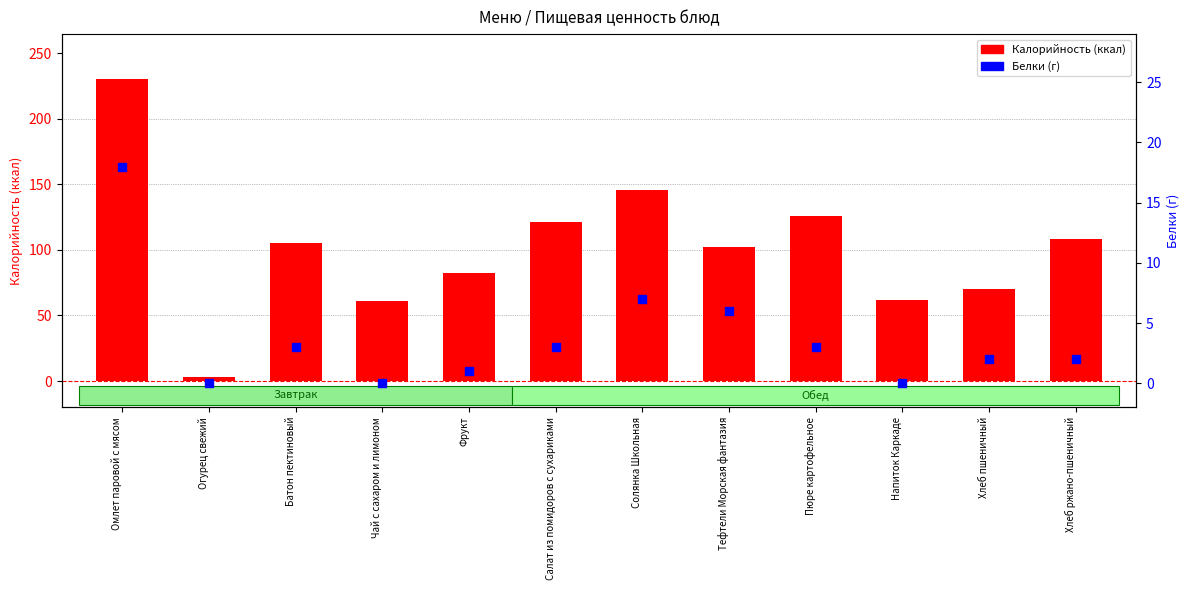

Is the value of Белки (г) at Пюре картофельное greater than the value of Калорийность (ккал) at Хлеб пшеничный?

No